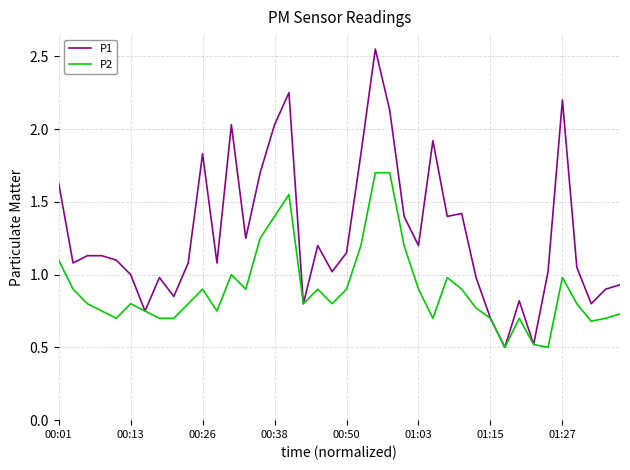

Which series has the largest range (max minus min)?

P1